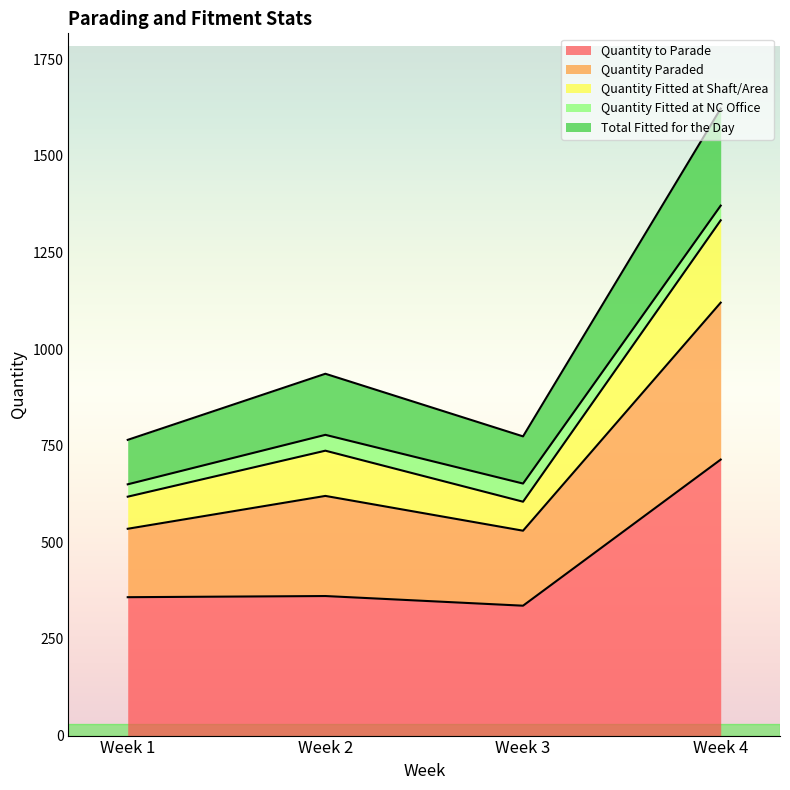

True or false: Quantity Fitted at Shaft/Area and Quantity to Parade cross at least once.

False